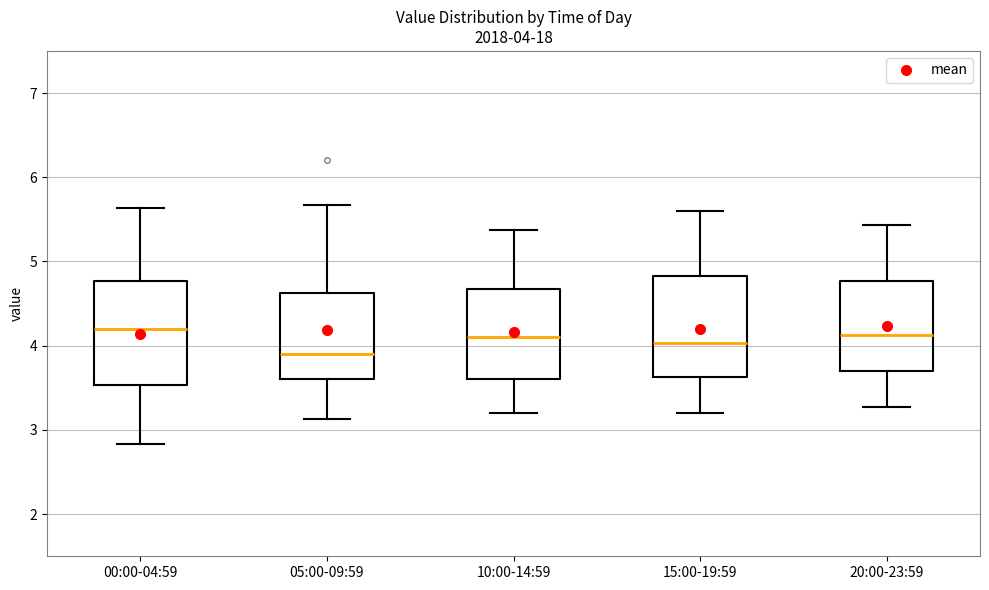

Which box's median line is the lowest?

05:00-09:59